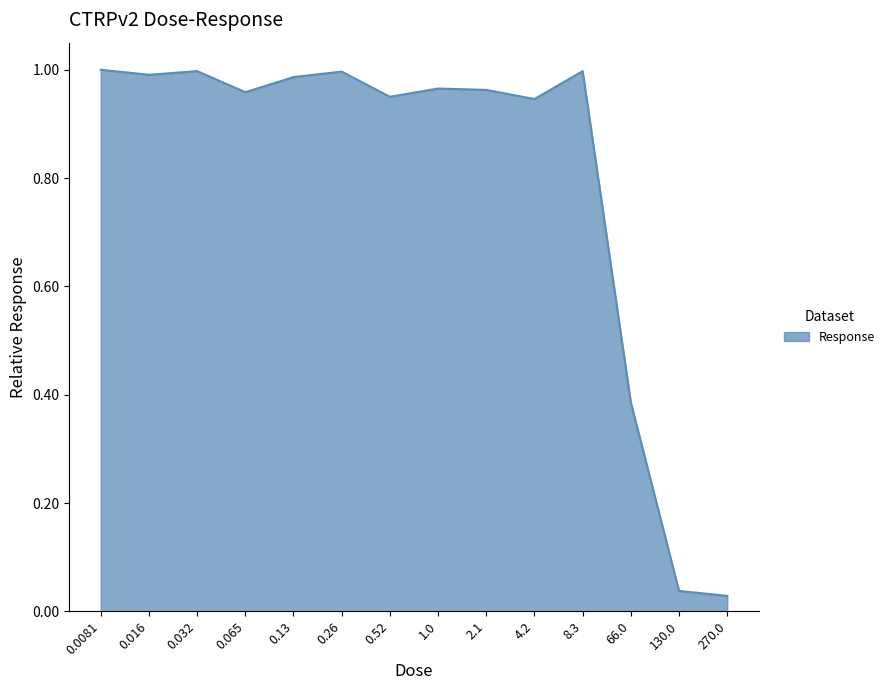

The value at 0.26 is 1.0. True or false?

True